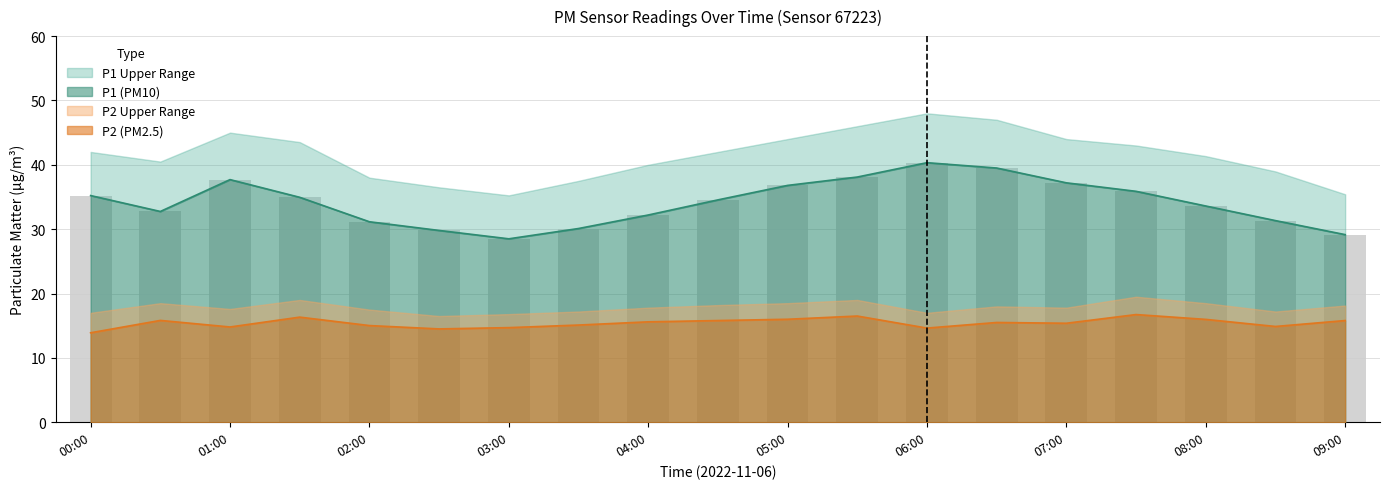

At which category does the chart reach its peak across all series?

06:00